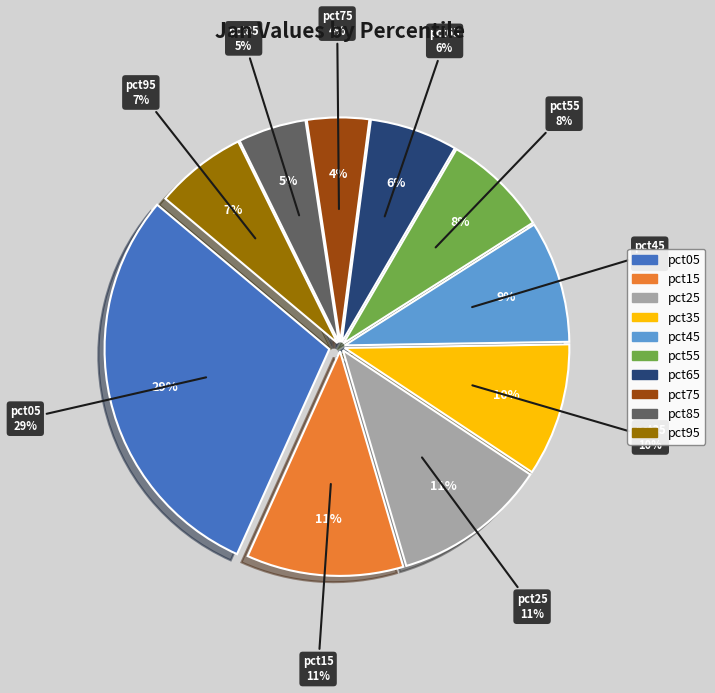

To the nearest percent, what is the combined percentage of pct05 and pct65?

36%